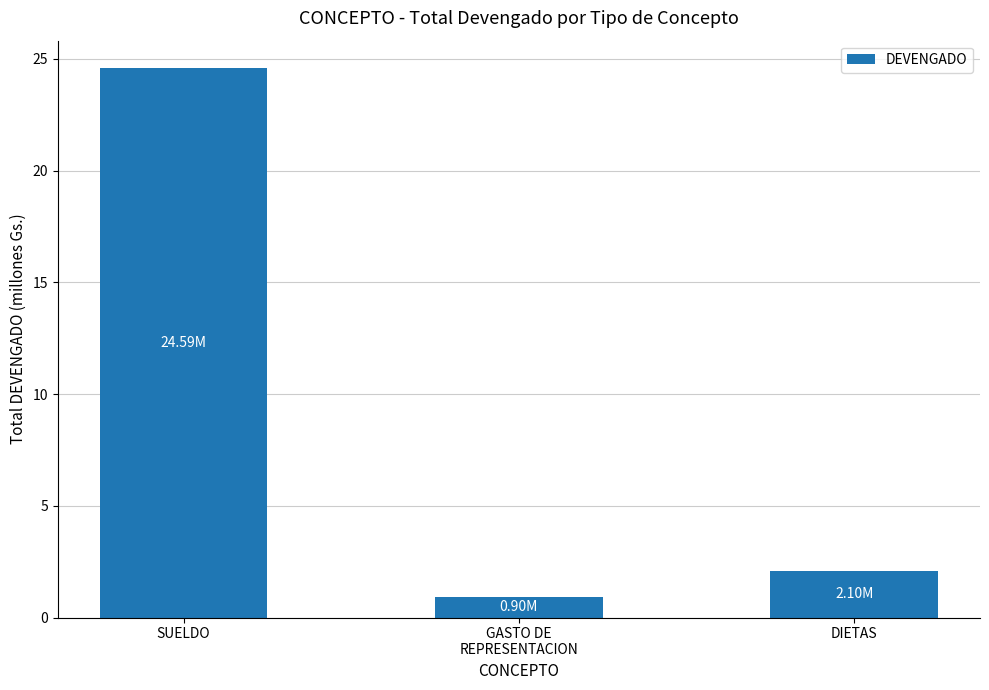

How many values are below 2?

1